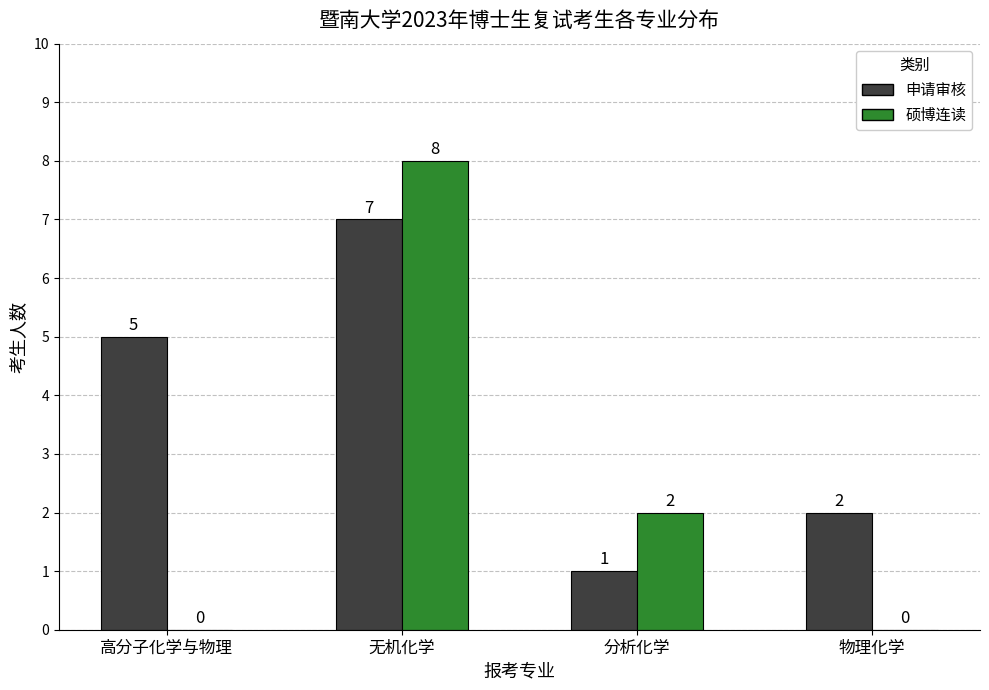

How many groups of bars are there?

4